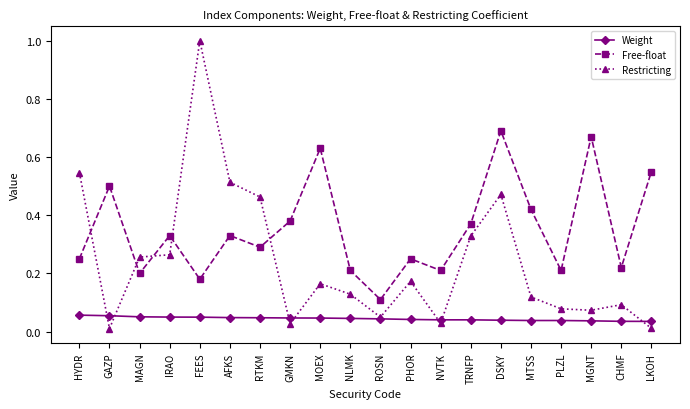

How many interior local peaks does the Free-float series have?

7